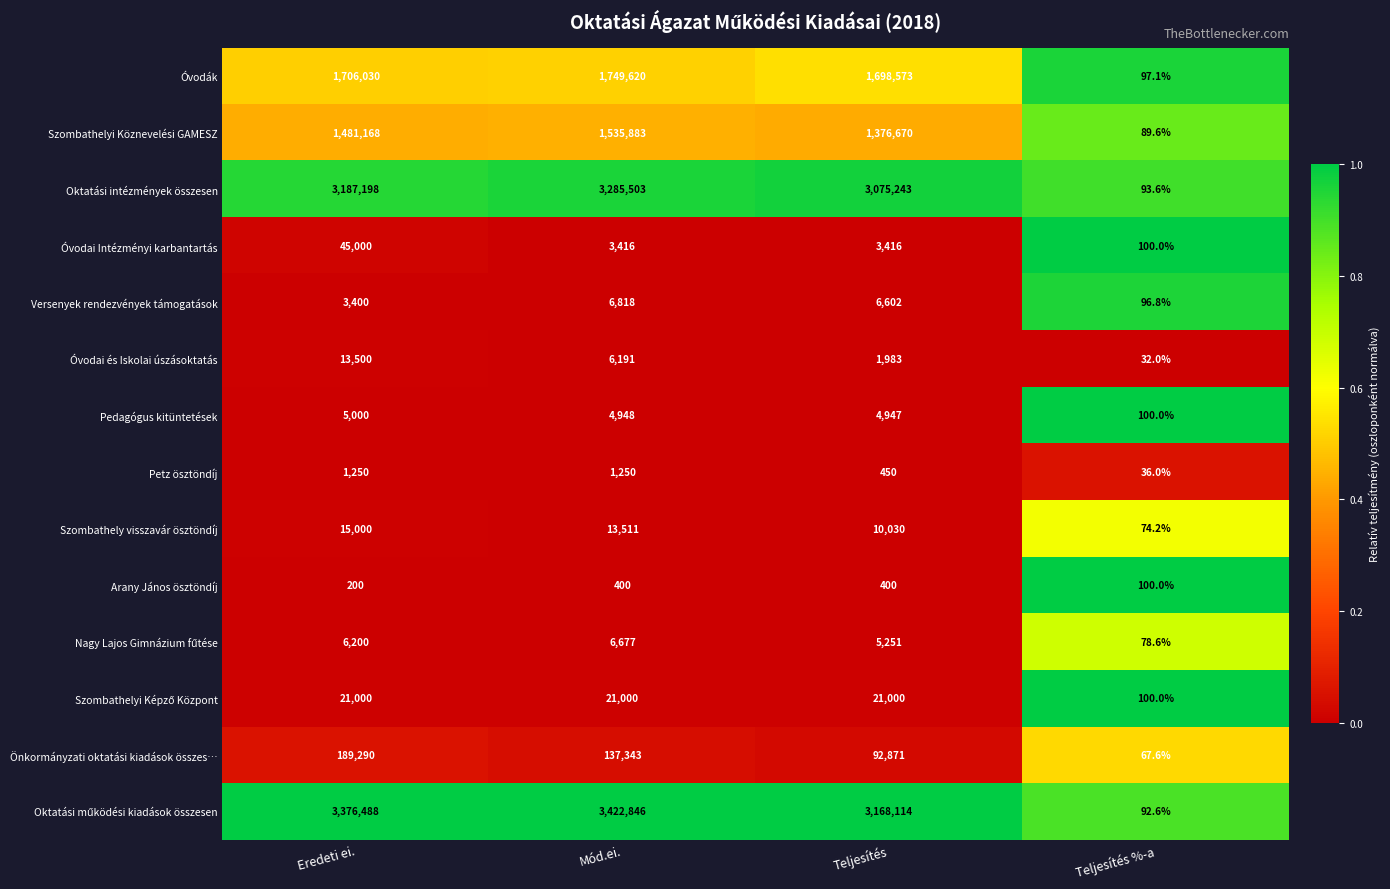

Which label corresponds to the largest value in the chart?

Mód.ei.